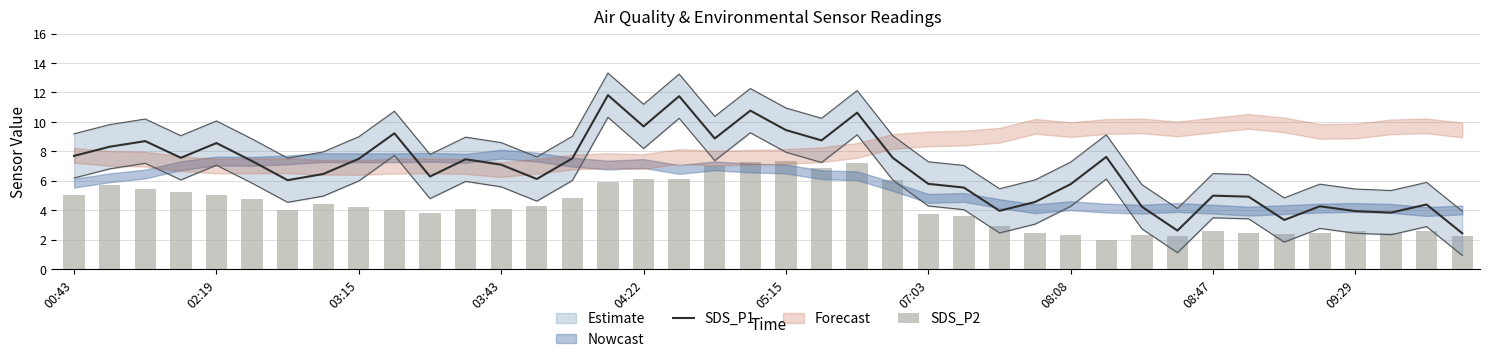

What is the label of the 18th bar from the left?

17